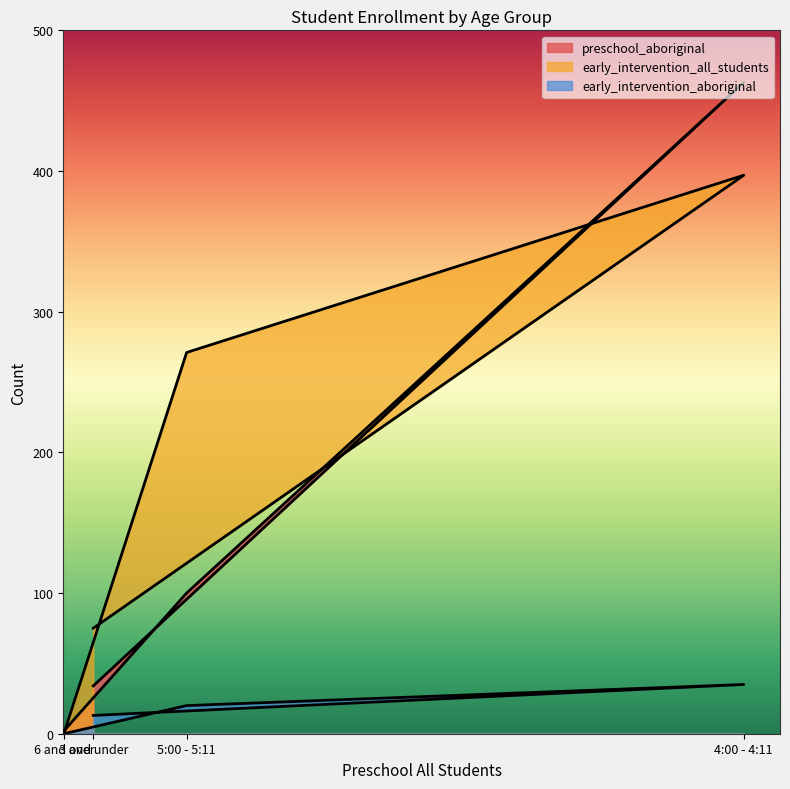

Reading right to left, what are all the values shown in this chart?

preschool_aboriginal: 2	100	463	34
early_intervention_all_students: 0	271	397	75
early_intervention_aboriginal: 0	20	35	13